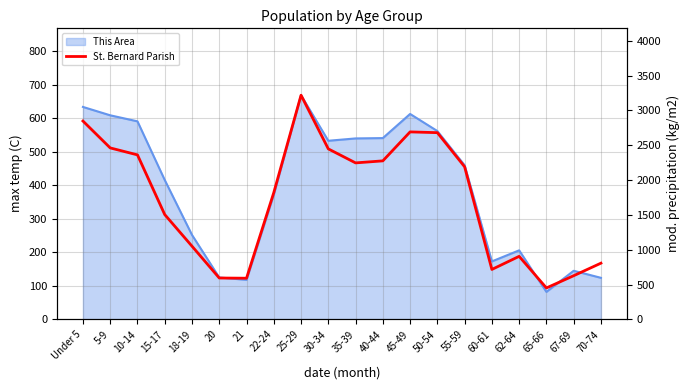

Between 30-34 and 15-17, which is larger?

30-34